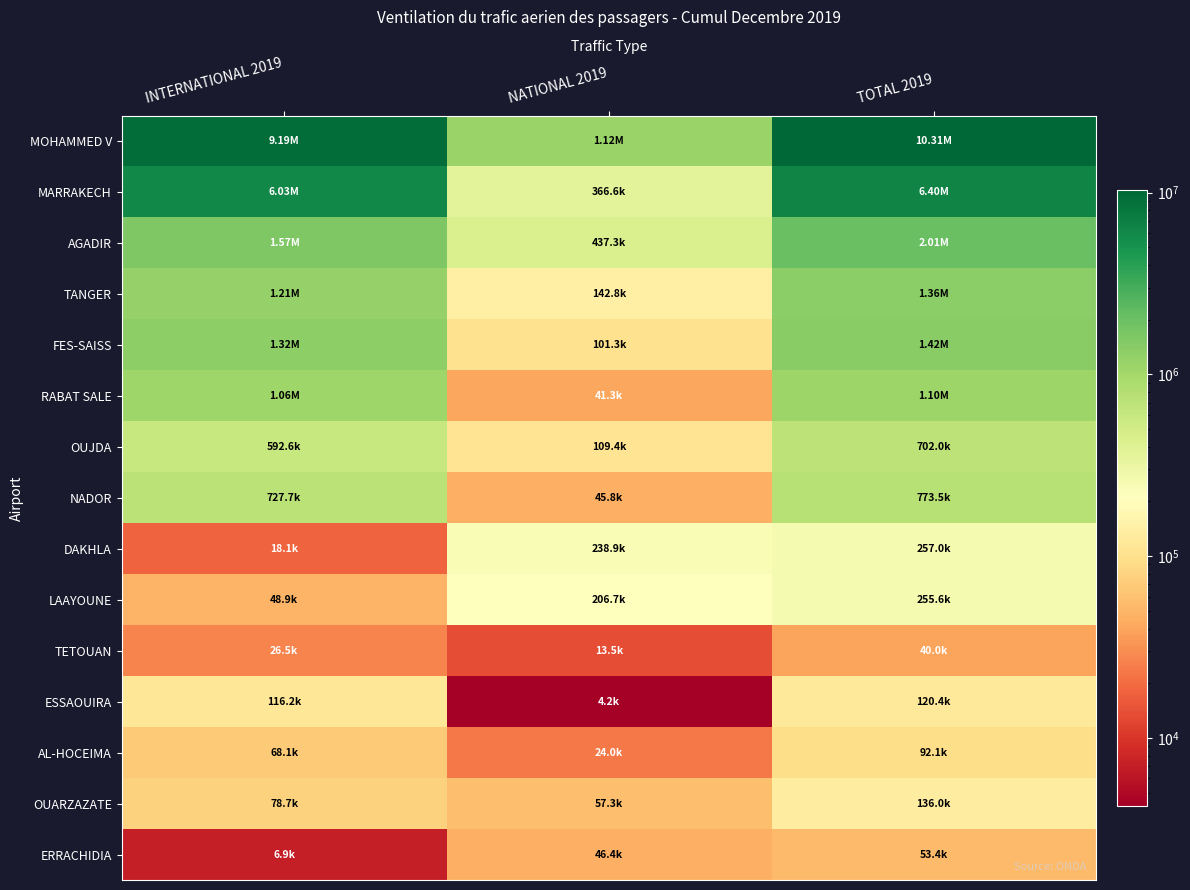

What is the greatest value displayed?

10313365